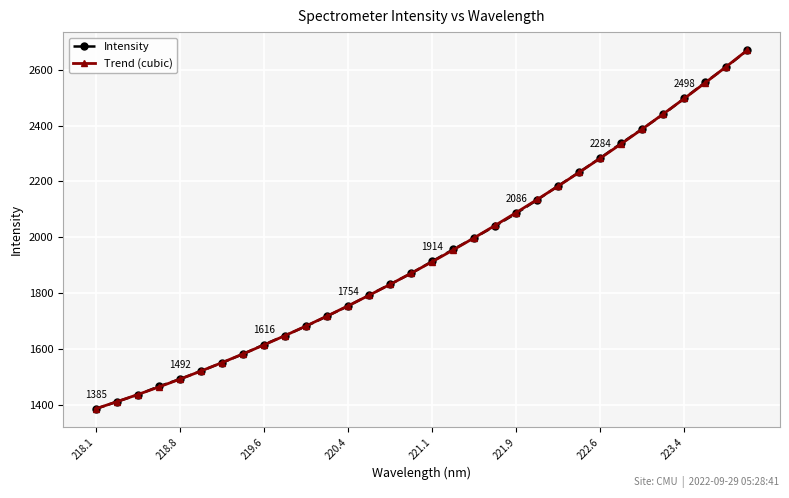

How many lines are shown in the chart?

2